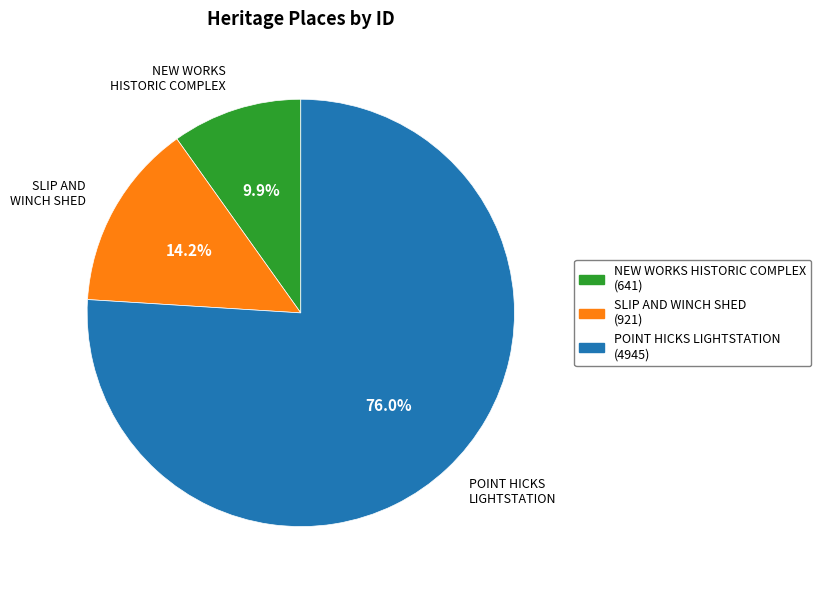

Which category has the smallest portion of the pie?

NEW WORKS HISTORIC COMPLEX